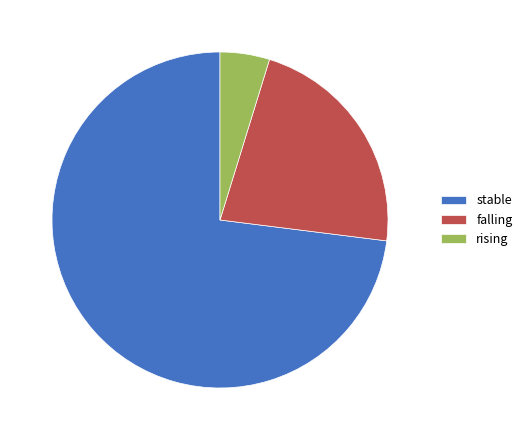

Which has a higher value, falling or rising?

falling